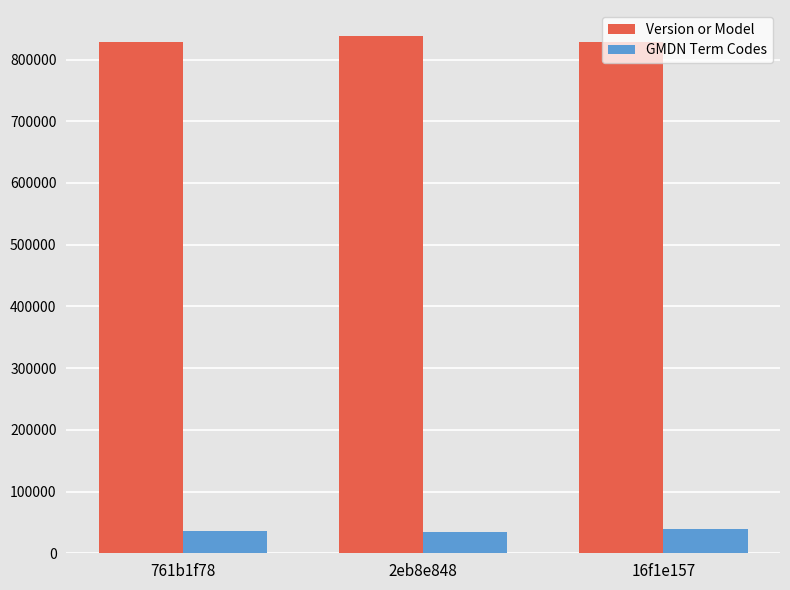

Is the value of GMDN Term Codes at 2eb8e848 greater than the value of Version or Model at 16f1e157?

No